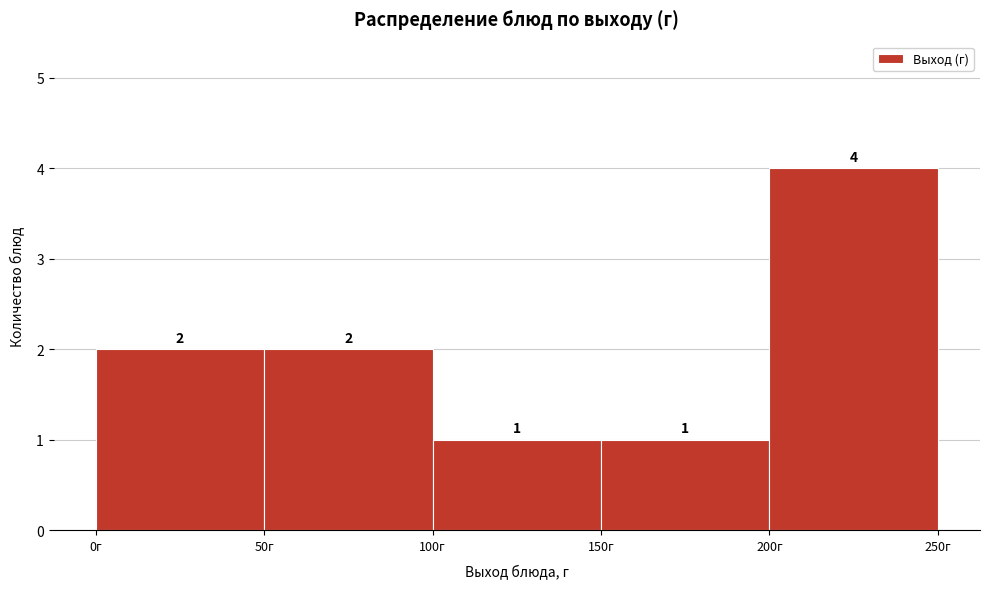

How tall is the bar that spans 50 to 100 on the x-axis?

2